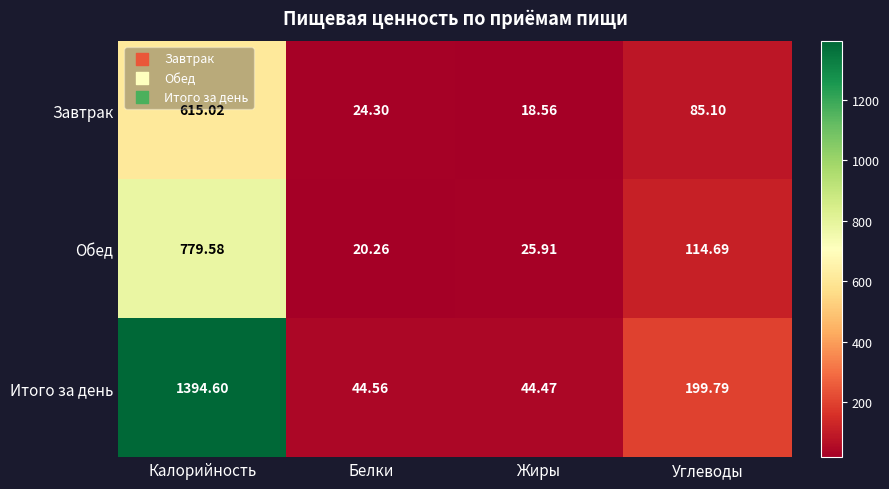

List the series in order of their overall mean, highest first.

Итого за день, Обед, Завтрак